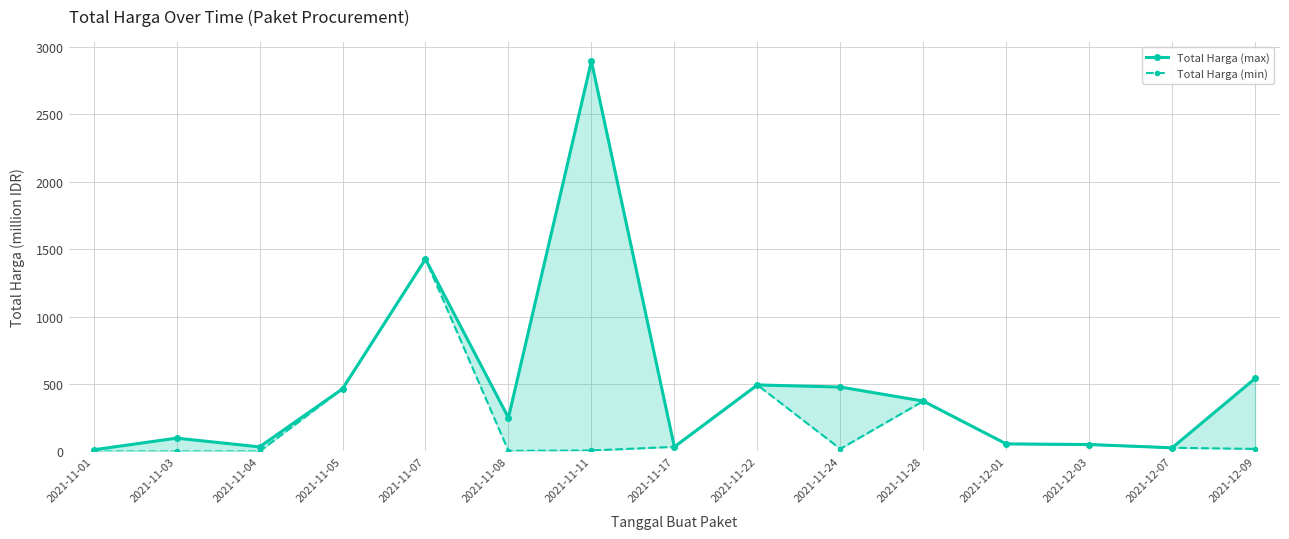

What is the maximum value shown in the chart?

2892.1